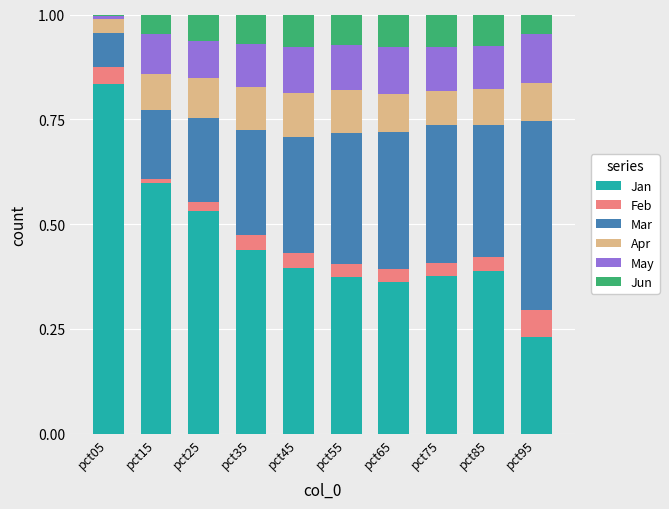

Which category has the lowest value in the Jan series?

pct95